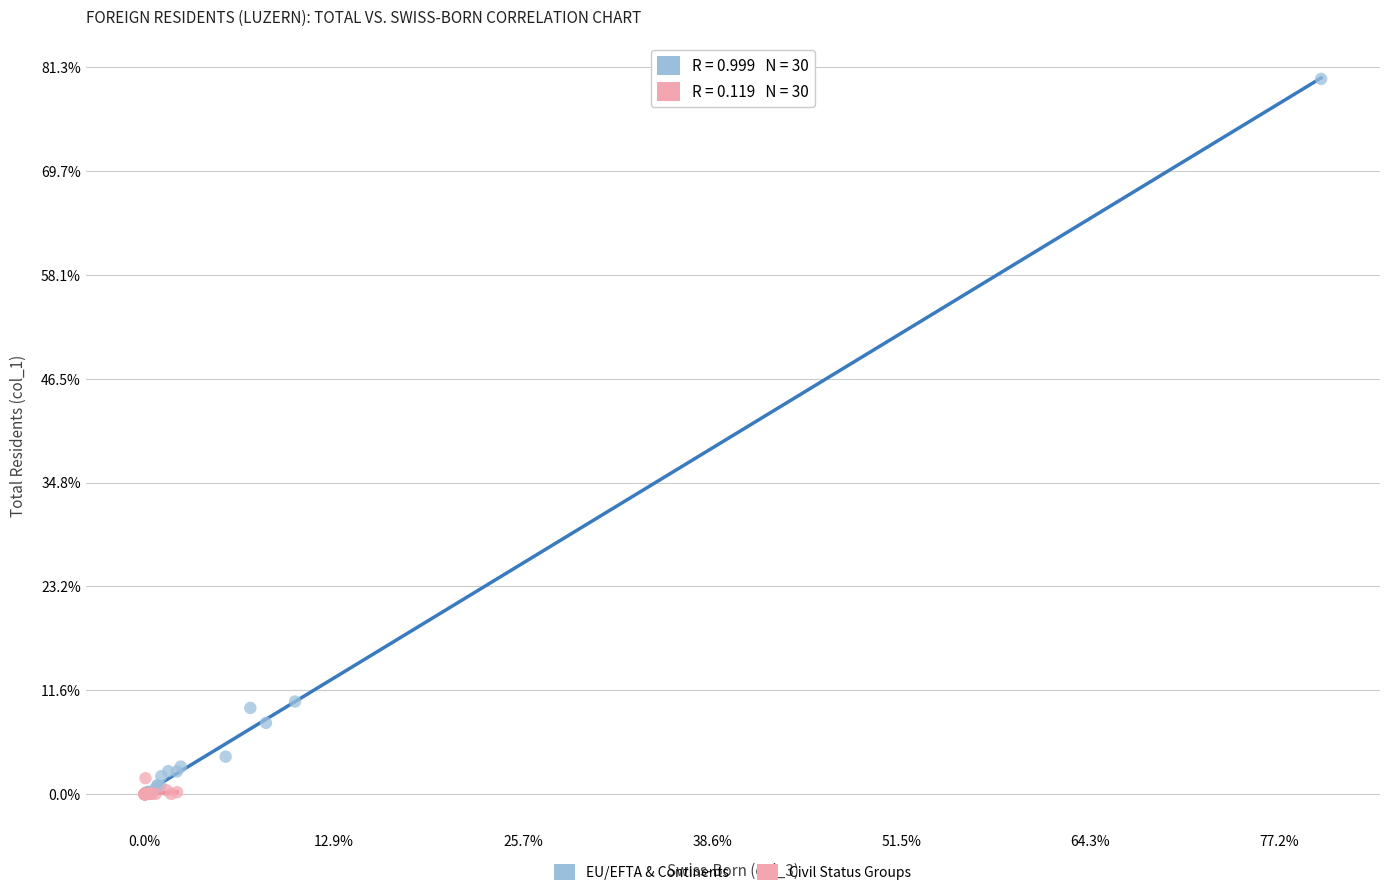

What are all the series names shown in the legend?

EU/EFTA & Continents, Civil Status Groups